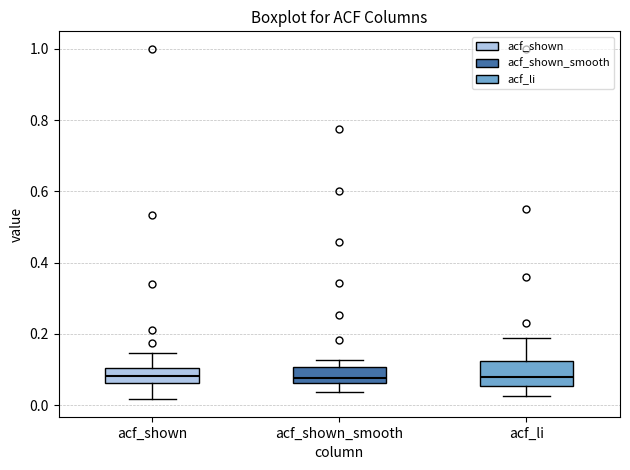

Reading left to right, transcribe this box plot: for each box, give where its median line is, the range the box spans, and where its two whiskers end, as read against the y-axis. The values are not printed on the chart, so give them approximately, as read against the axis.

acf_shown: median 0.08, box 0.06 to 0.10, whiskers 0.02 to 0.14
acf_shown_smooth: median 0.08, box 0.06 to 0.10, whiskers 0.04 to 0.12
acf_li: median 0.08, box 0.06 to 0.12, whiskers 0.02 to 0.20